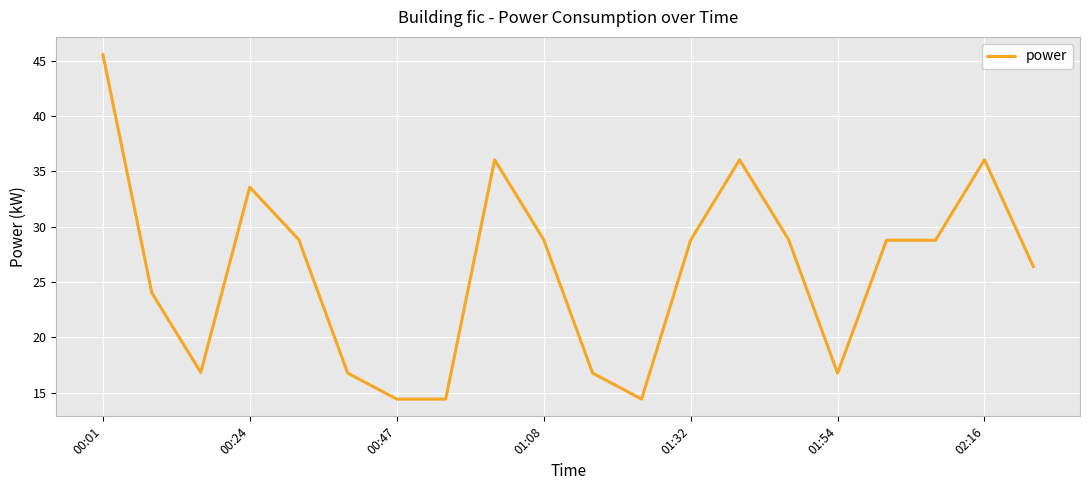

How many series are shown in this chart?

1